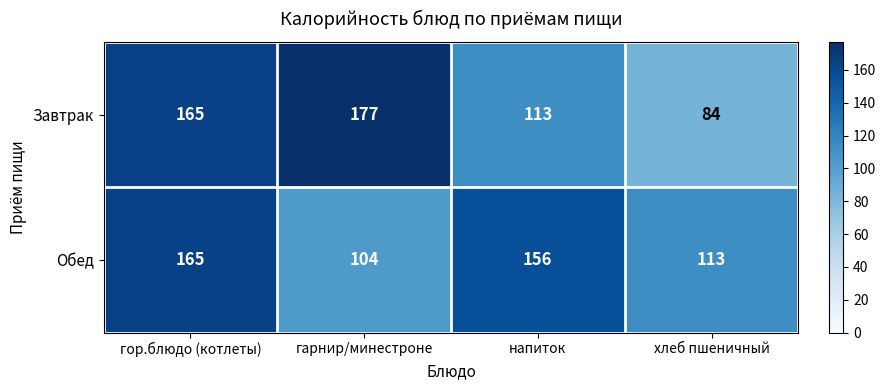

Reading left to right, transcribe all the data shown in this chart.

Завтрак: гор.блюдо (котлеты)=165	гарнир/минестроне=177	напиток=113	хлеб пшеничный=84
Обед: гор.блюдо (котлеты)=165	гарнир/минестроне=104	напиток=156	хлеб пшеничный=113